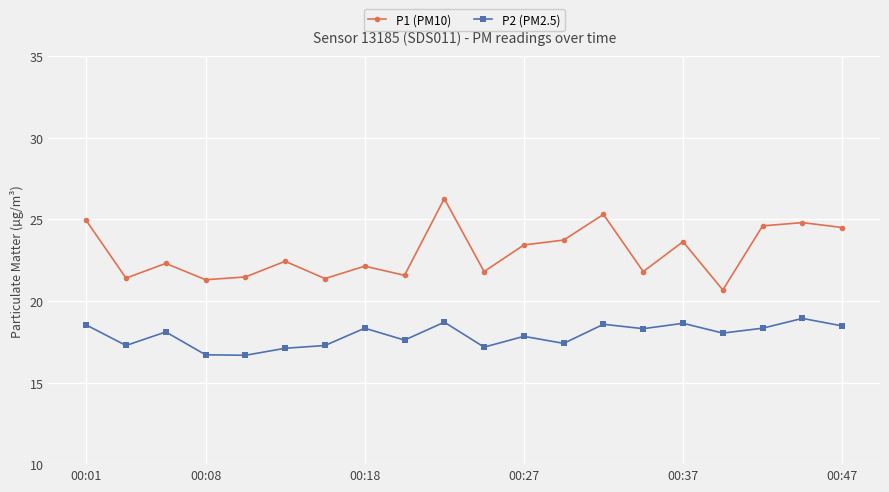

How many series are shown in this chart?

2